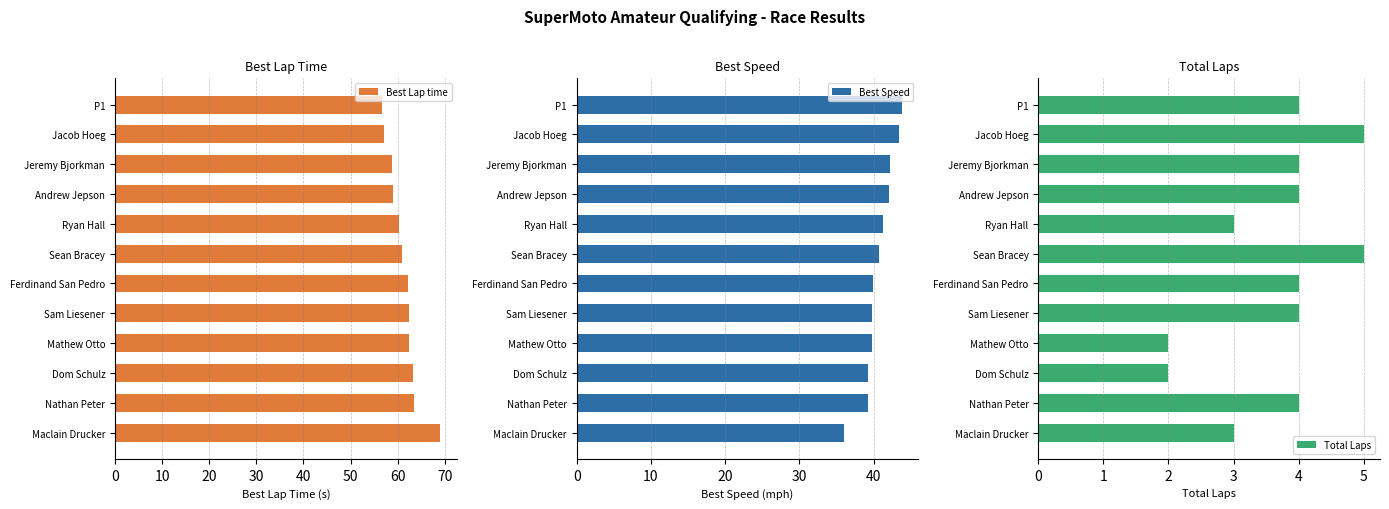

Which category has the highest value in the Best Lap time series?

Maclain Drucker